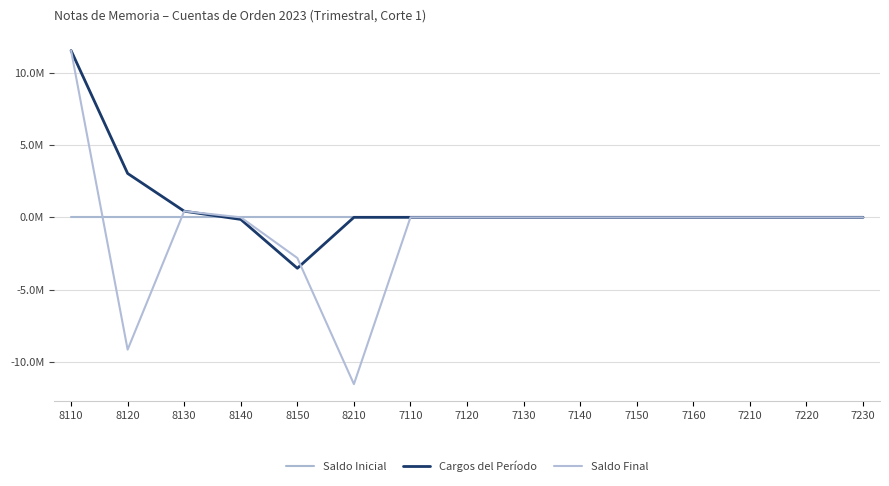

Between 8210 and 7220, which is larger?

8210